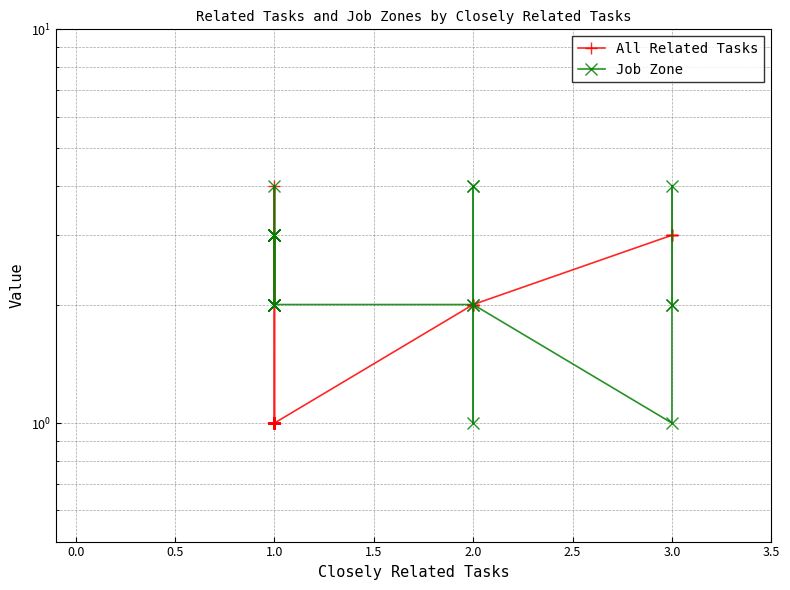

What is the difference between the maximum and second lowest values in the All Related Tasks series?

3